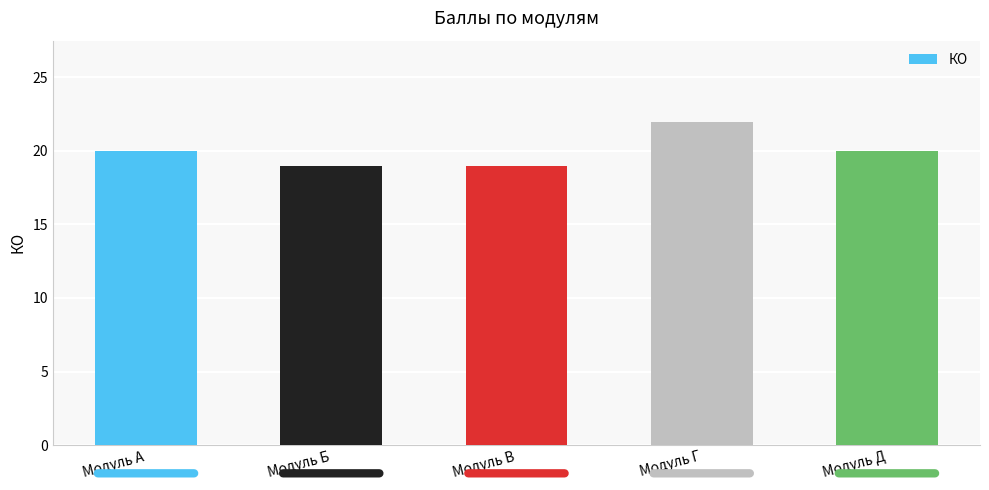

Does the chart contain stacked bars?

No